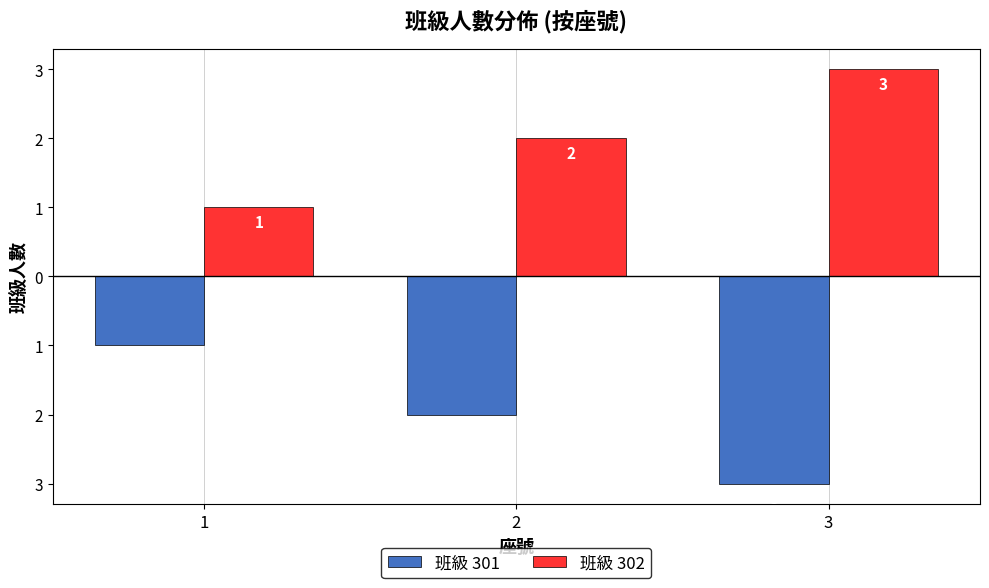

Rank the series by their average value, from lowest to highest.

班級 301, 班級 302